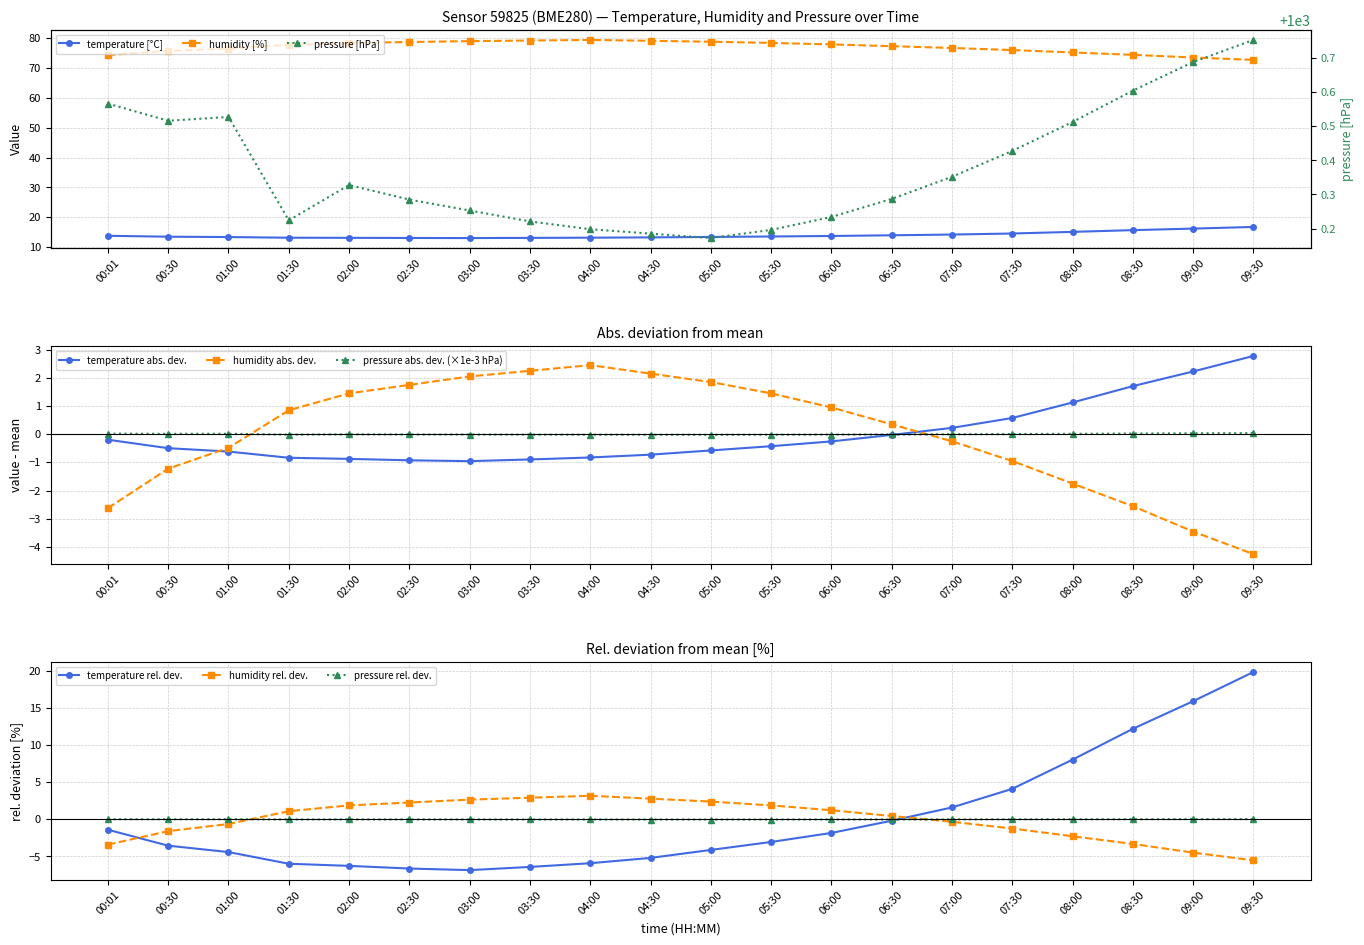

True or false: temperature and pressure intersect in this chart.

False